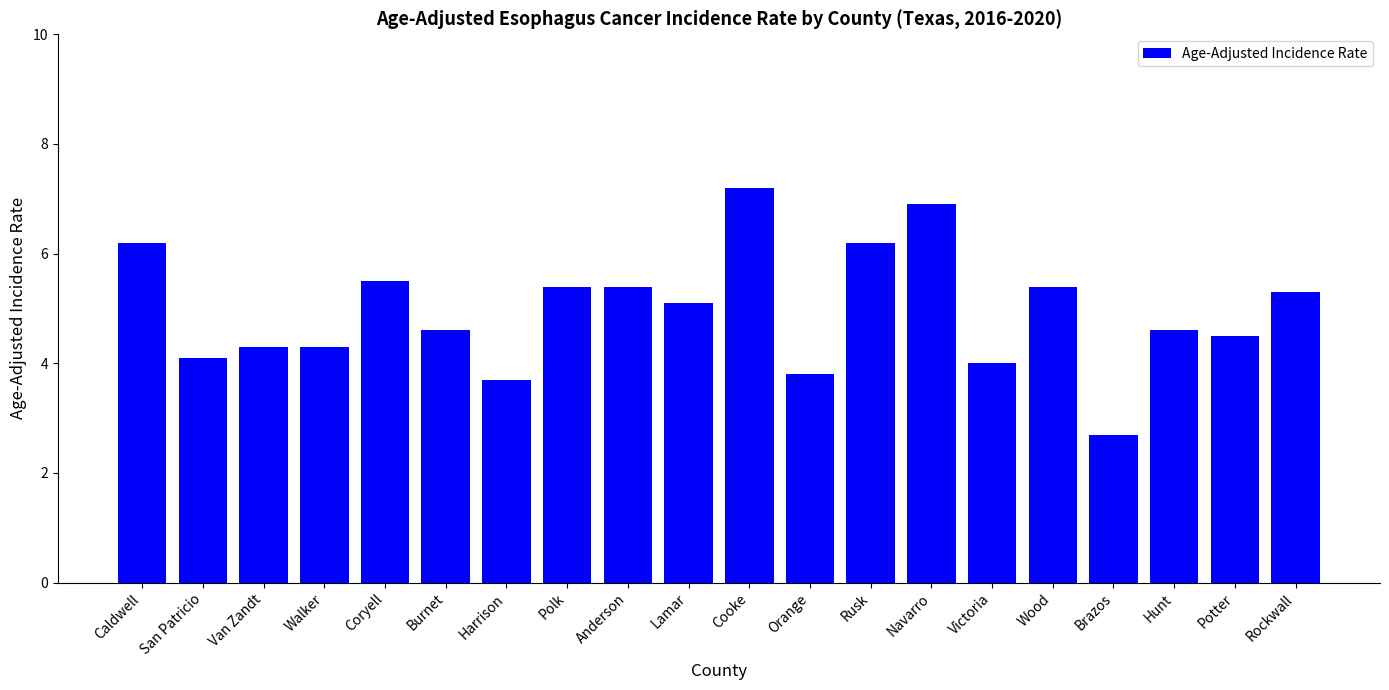

The chart shows a value of 5.4 at Anderson. True or false?

True